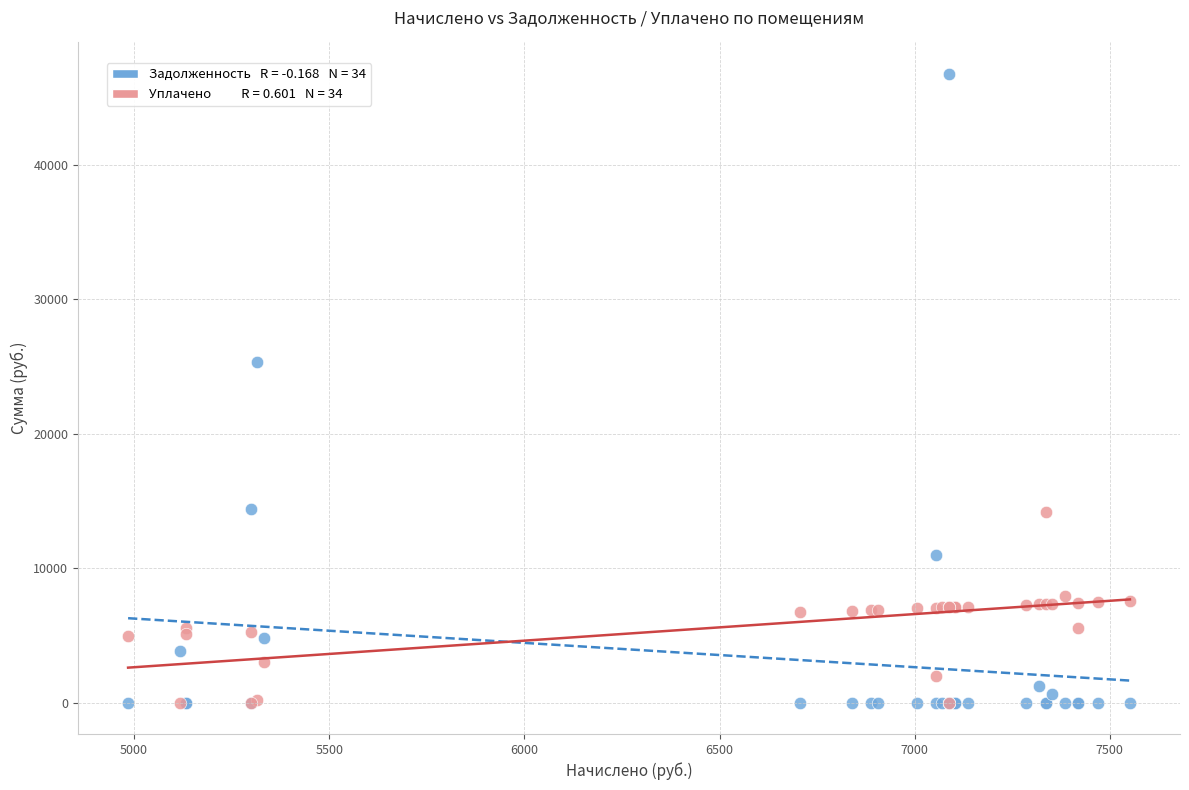

Across all series, what Y value is closest to 23378?

25310.7